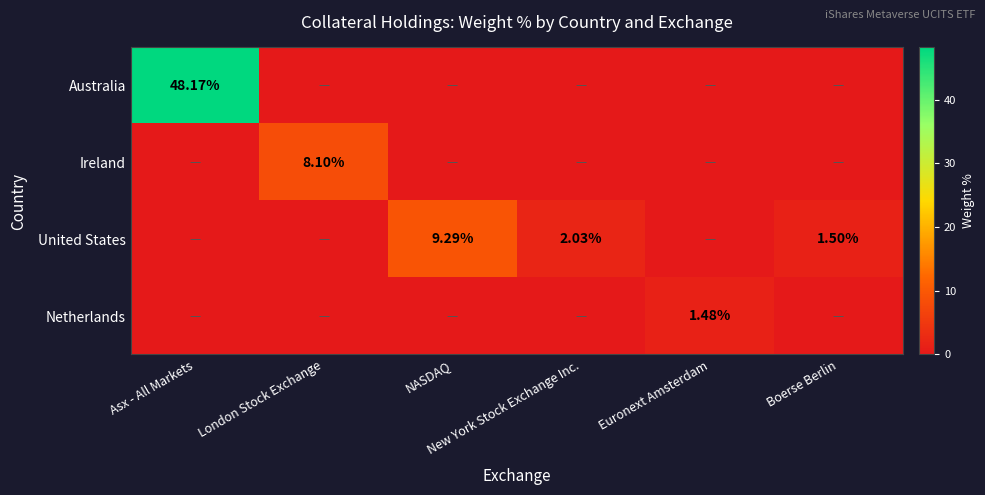

Is it true that Australia equals 0.0 at NASDAQ?

True